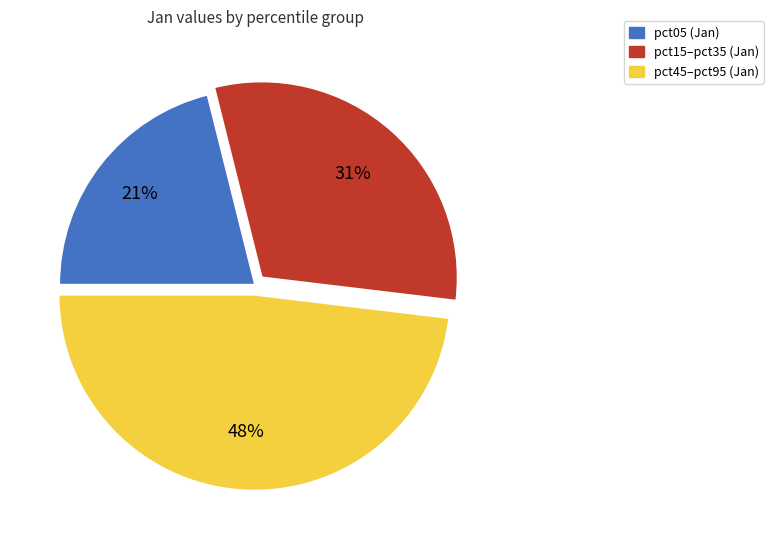

To the nearest percent, what is the average slice percentage?

33%